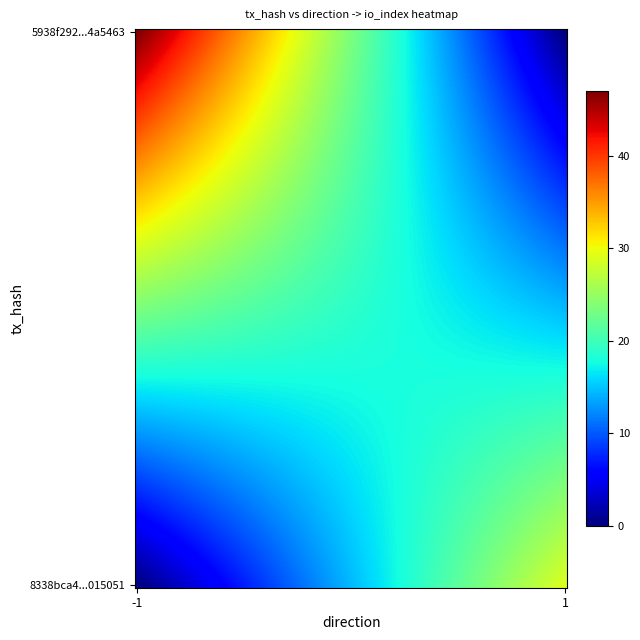

List the series in order of their peak value, highest first.

5938f292f0fe57ed4da01c4d115f5881d4a5463, 8338bca4215d3f76335d7c31c0bd9f744015051